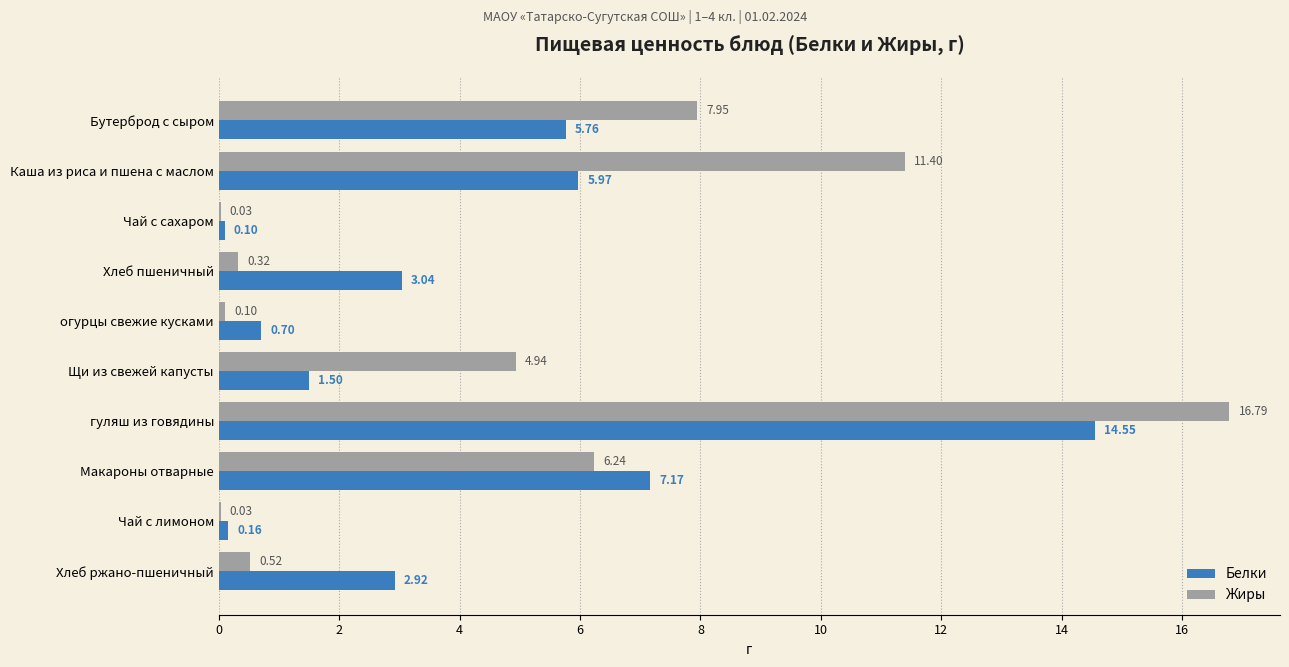

How many values in the Белки series exceed 3?

5